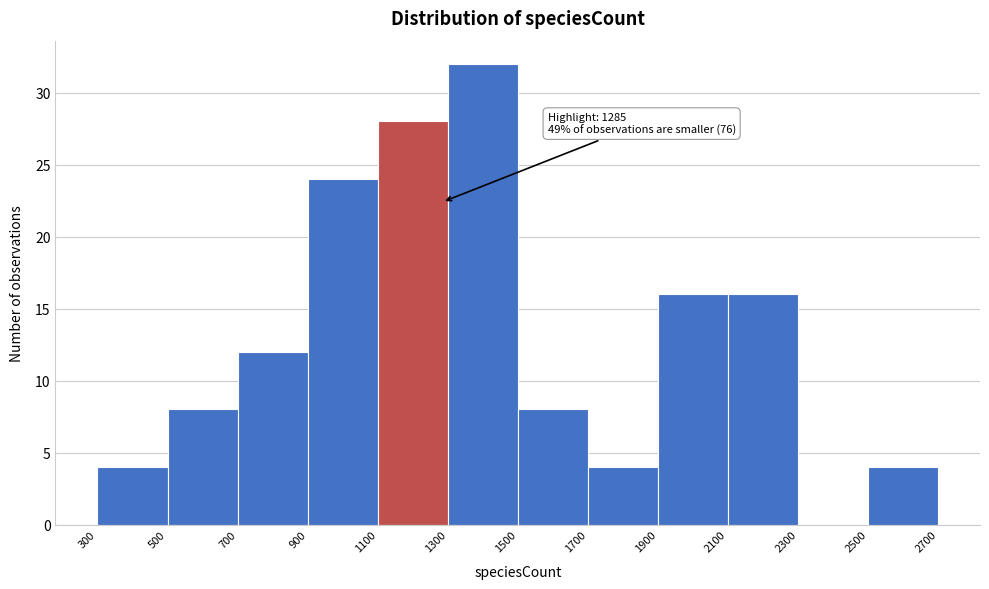

Over which range of the x-axis is the bar tallest?

1300 to 1500